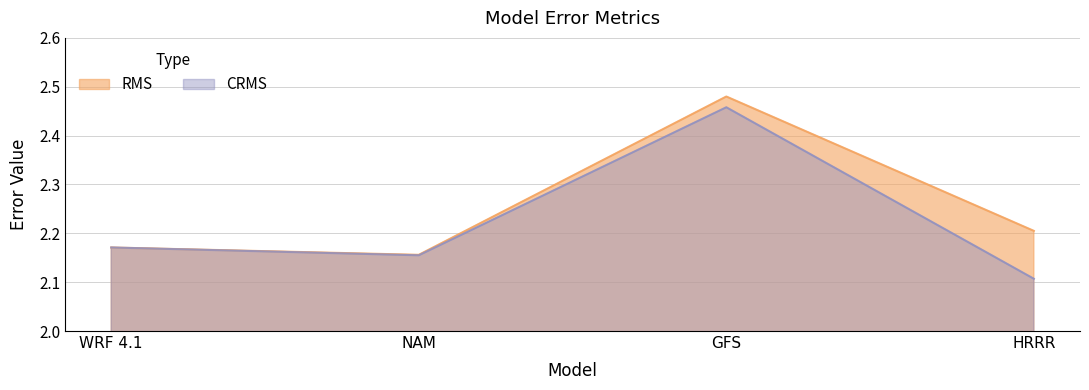

Reading left to right, extract all data points from this chart.

RMS: 2.2	2.2	2.5	2.2
CRMS: 2.2	2.2	2.5	2.1